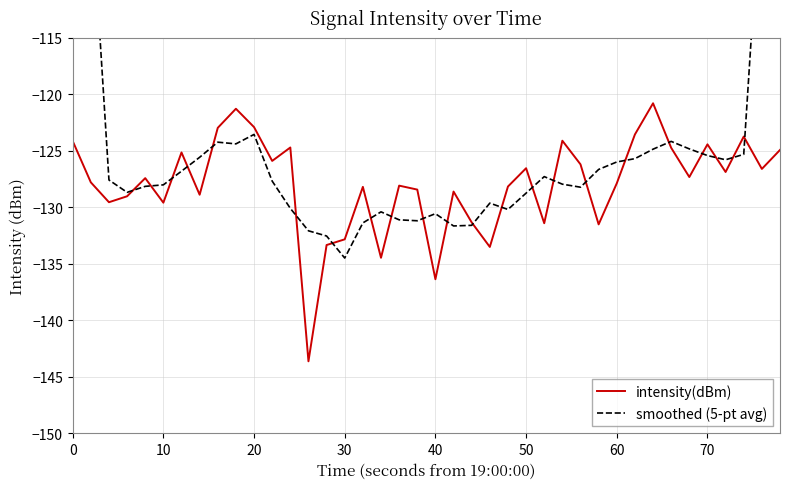

True or false: intensity(dBm) has more than 1 points higher than both neighbors.

True